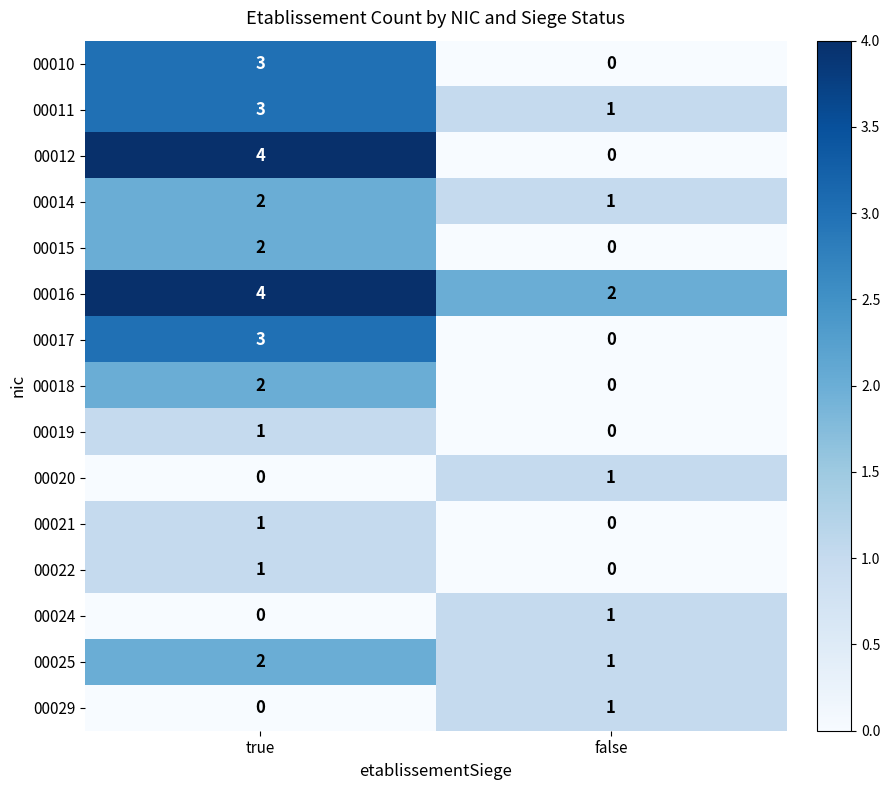

Which series has the largest total across all categories?

00016